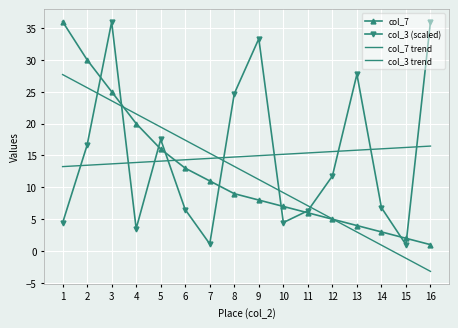

Where does the col_3 (scaled) series first go above 11?

2